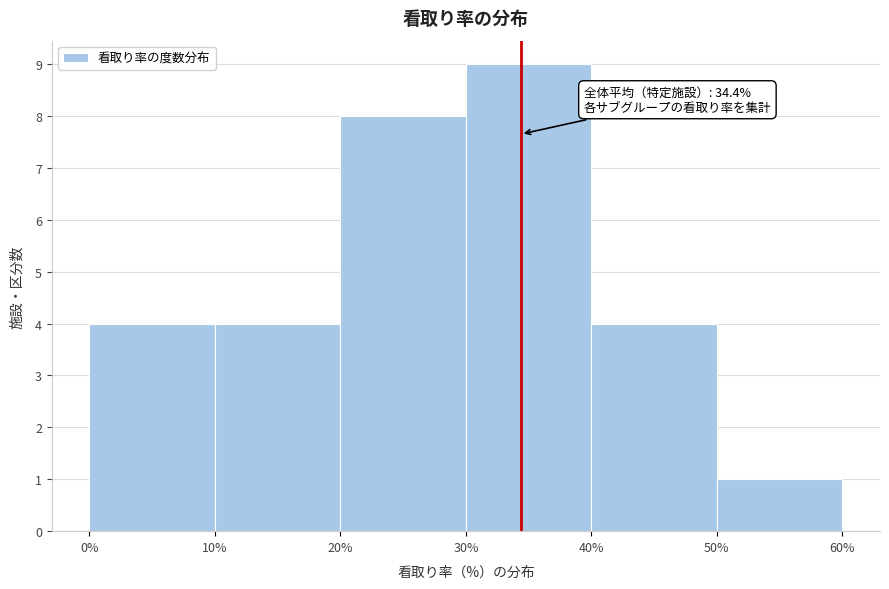

Which range on the x-axis has the tallest bar?

30% to 40%